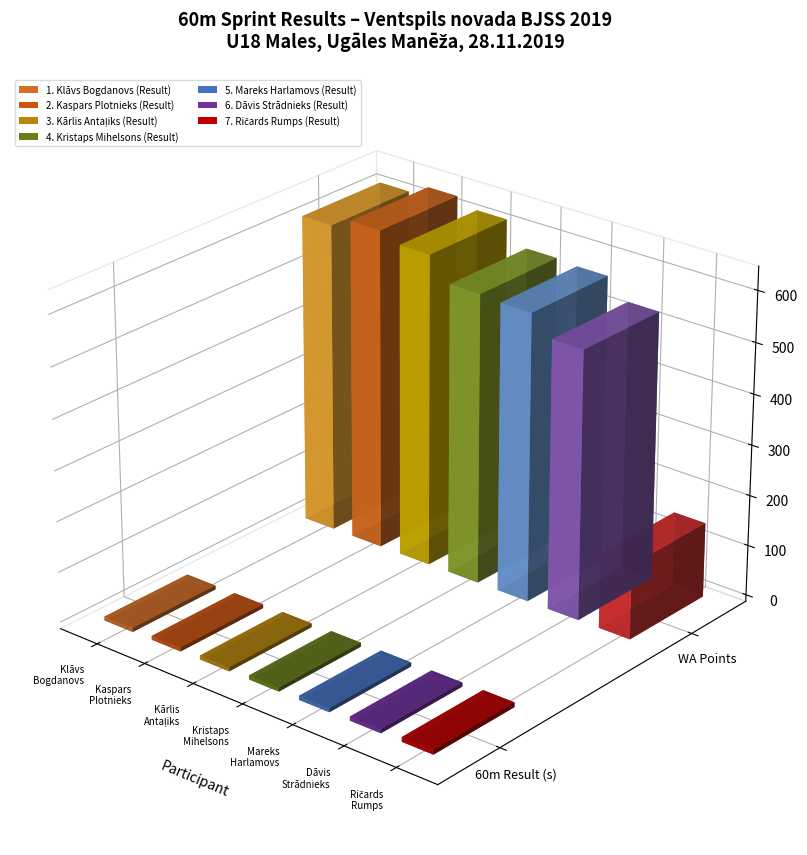

Reading left to right, list all the values displayed in this chart.

Result: Klāvs Bogdanovs=7.7	Kaspars Plotnieks=7.7	Kārlis Antaļiks=7.7	Kristaps Mihelsons=7.8	Mareks Harlamovs=7.8	Dāvis Strādnieks=7.9	Ričards Rumps=9.2
WA Points: Klāvs Bogdanovs=613.0	Kaspars Plotnieks=633.0	Kārlis Antaļiks=617.0	Kristaps Mihelsons=572.0	Mareks Harlamovs=568.0	Dāvis Strādnieks=530.0	Ričards Rumps=148.0